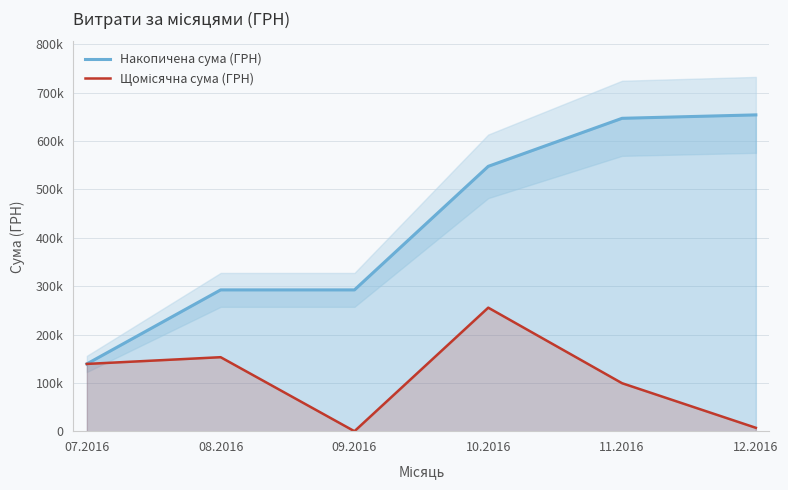

Rank the categories by Щомісячна сума (ГРН) value from lowest to highest.

09.2016, 12.2016, 11.2016, 07.2016, 08.2016, 10.2016